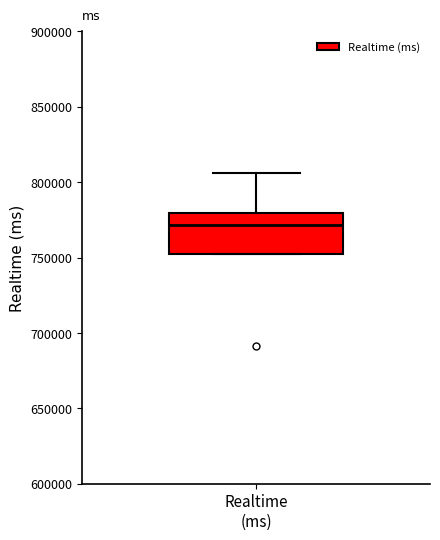

Transcribe this box plot: give where the median line is, the range the box spans, and where the two whiskers end, as read against the y-axis. The values are not printed on the chart, so give them approximately, as read against the axis.

median 770000, box 750000 to 780000, whiskers 750000 to 805000